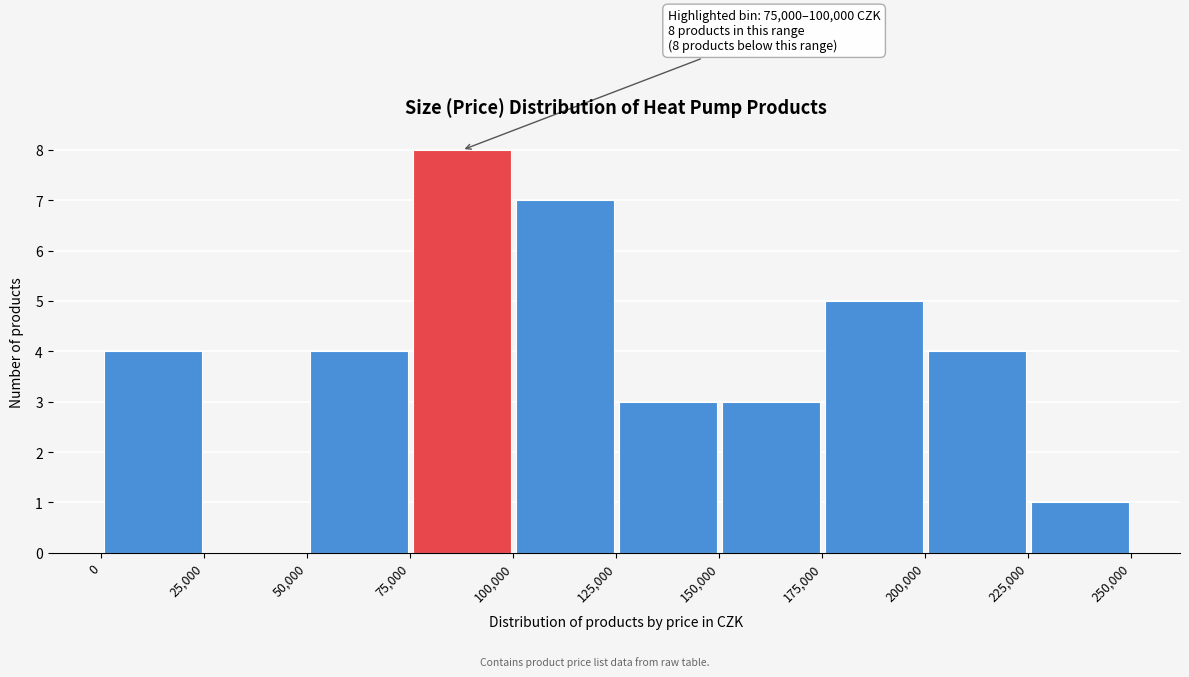

Over which range of the x-axis is the bar tallest?

75,000 to 100,000